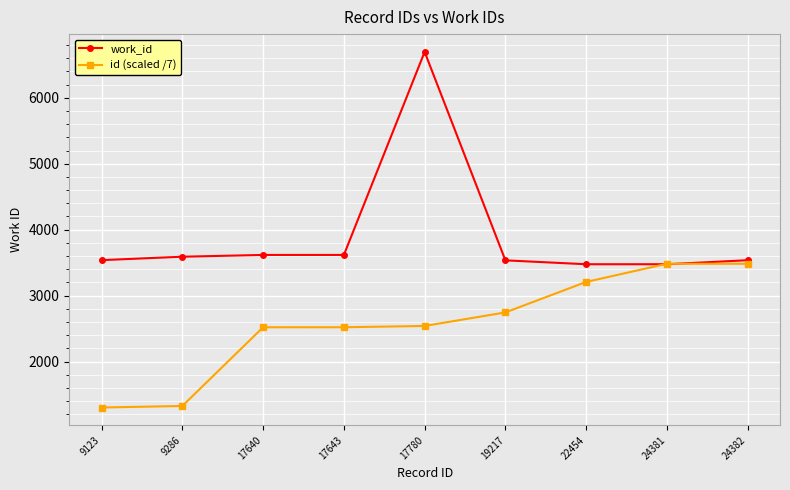

Between 19217 and 24382, which series saw the biggest shift?

id (scaled /7)